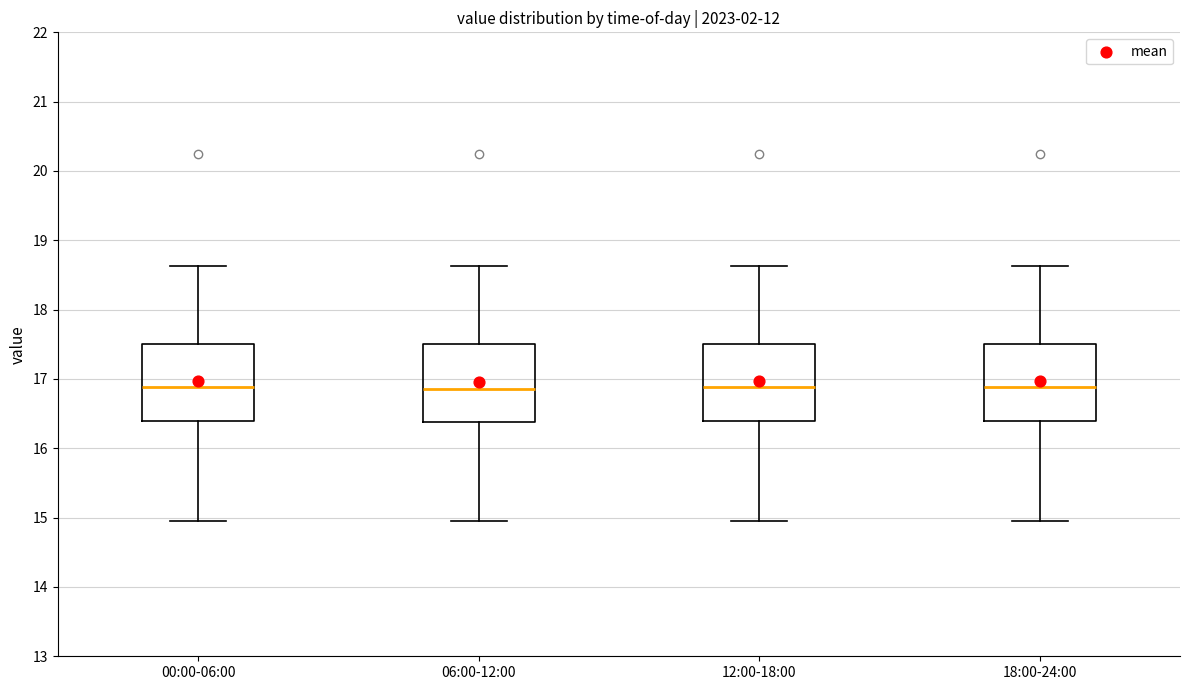

Reading left to right, read every box against the y-axis: the position of its median line, the range the box covers, and the ends of its whiskers. The values are not printed on the chart, so give them approximately, as read against the axis.

00:00-06:00: median 16.9, box 16.4 to 17.5, whiskers 15.0 to 18.6
06:00-12:00: median 16.9, box 16.4 to 17.5, whiskers 15.0 to 18.6
12:00-18:00: median 16.9, box 16.4 to 17.5, whiskers 15.0 to 18.6
18:00-24:00: median 16.9, box 16.4 to 17.5, whiskers 15.0 to 18.6